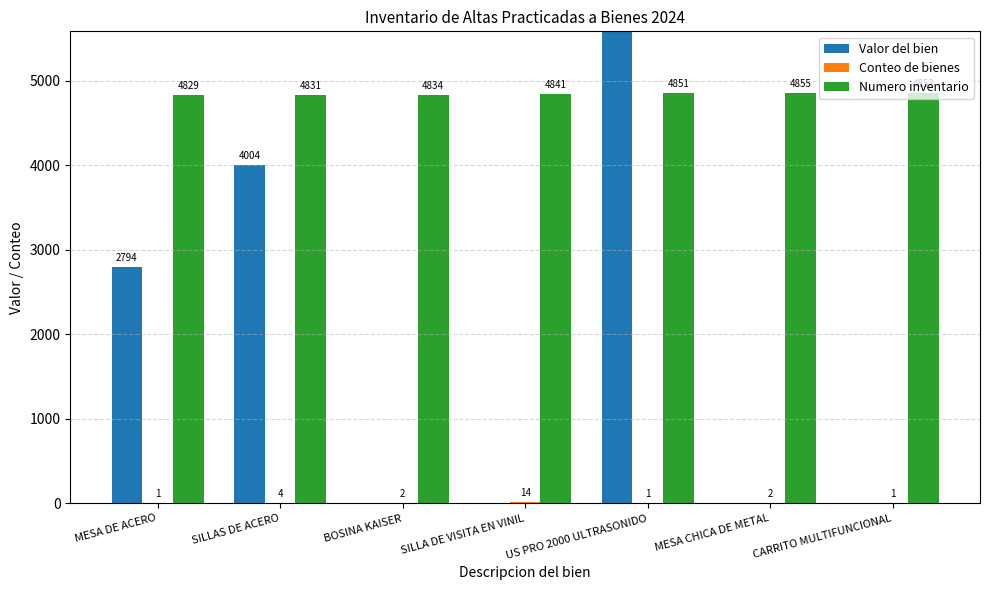

Count the number of categories in the chart.

7